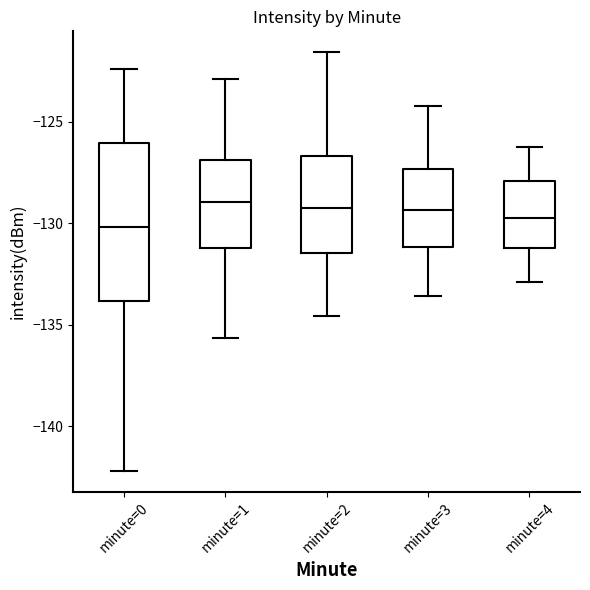

Comparing the boxes themselves (not the whiskers), which one is the tallest?

minute=0